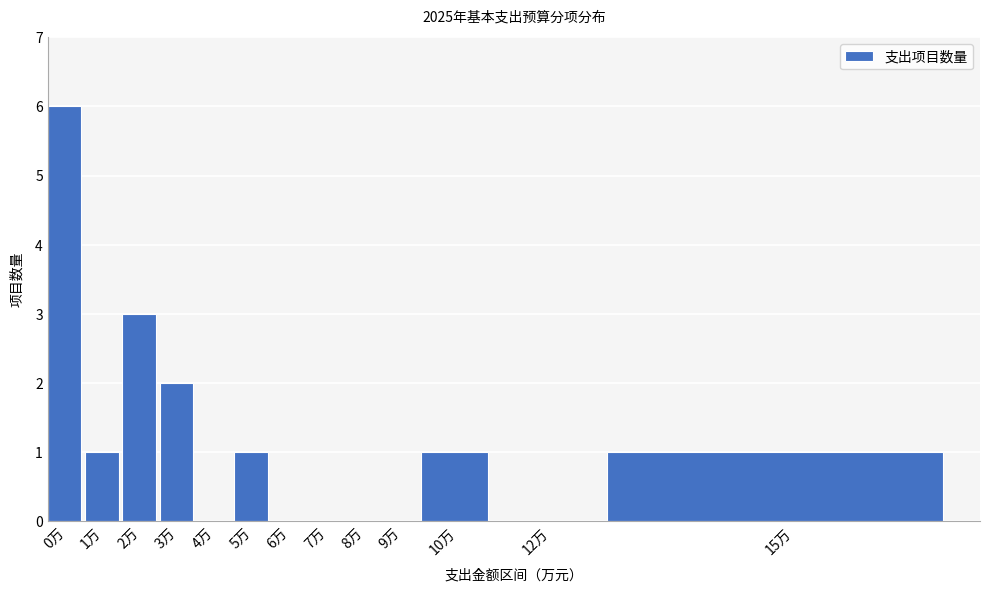

Reading left to right, list all the values displayed in this chart.

0万=6	1万=1	2万=3	3万=2	4万=0	5万=1	6万=0	7万=0	8万=0	9万=0	10万=1	12万=0	15万=1